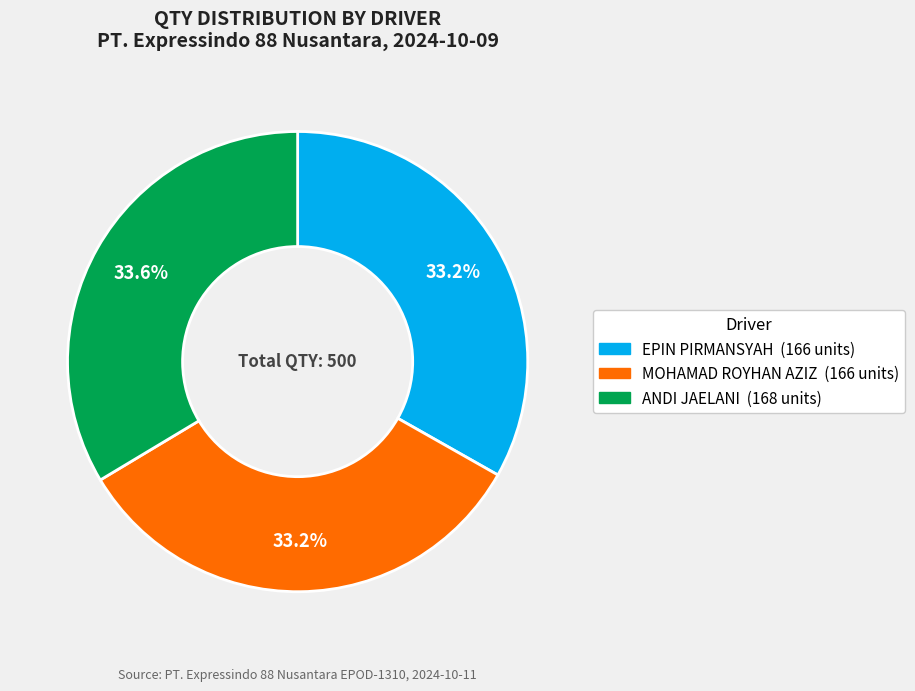

How many slices are in this pie chart?

3